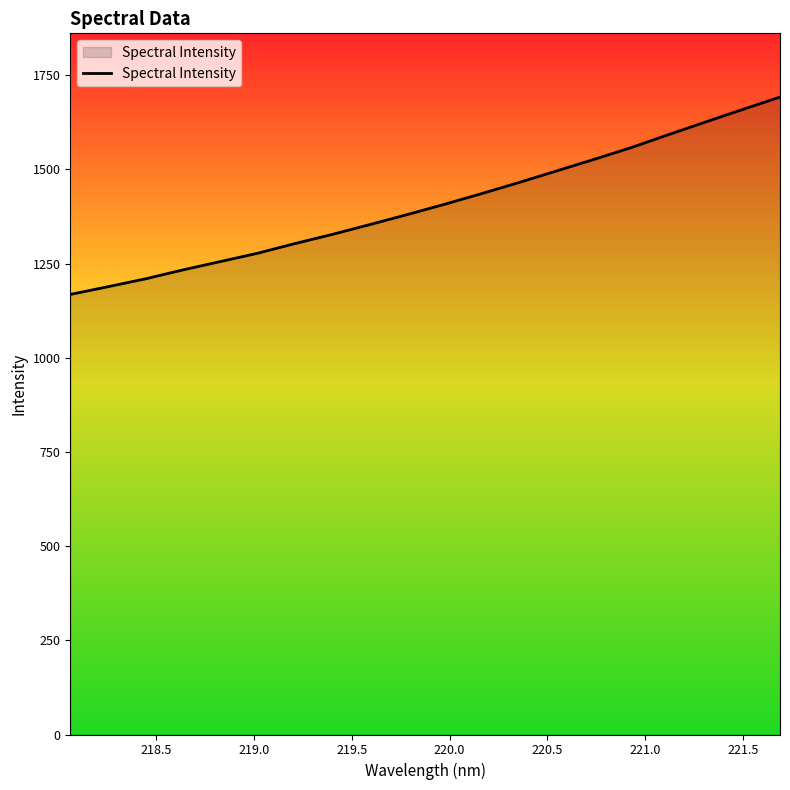

What is the minimum value shown in the chart?

1167.9